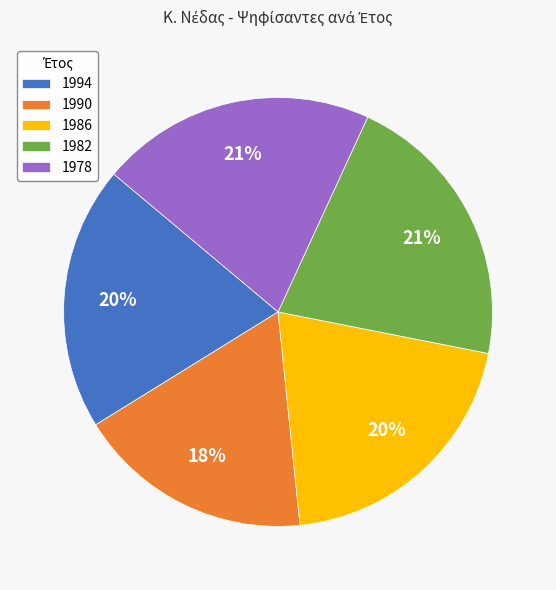

Between 1990 and 1982, which is larger?

1982